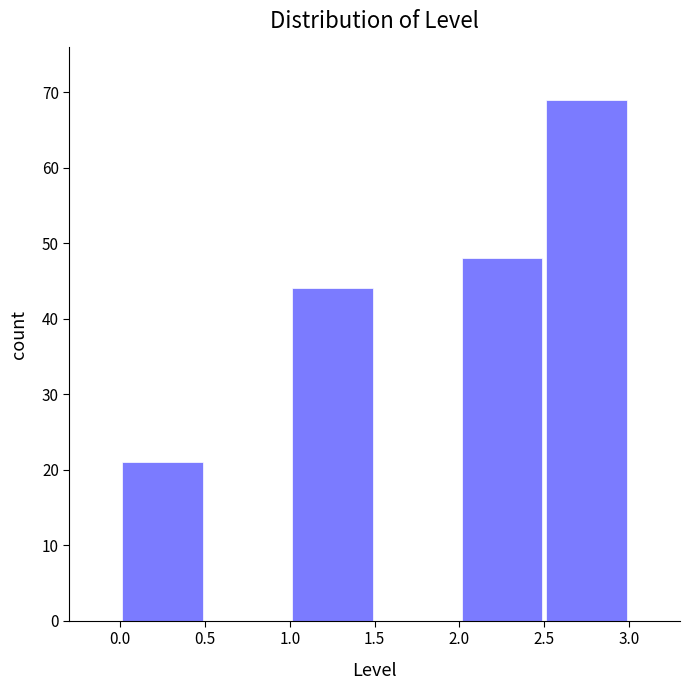

Reading left to right, list every bar in this chart as the range it spans on the x-axis followed by its height. The values are not printed on the chart, so give them approximately, as read against the axis.

0.0 to 0.5: 21
0.5 to 1.0: 0
1.0 to 1.5: 44
1.5 to 2.0: 0
2.0 to 2.5: 48
2.5 to 3.0: 69